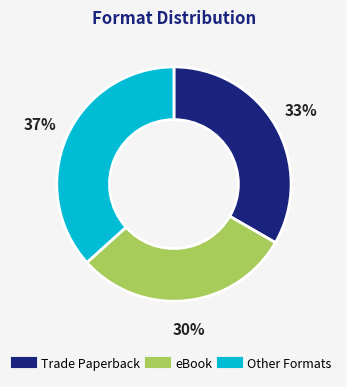

To the nearest percent, what is the average slice percentage?

33%